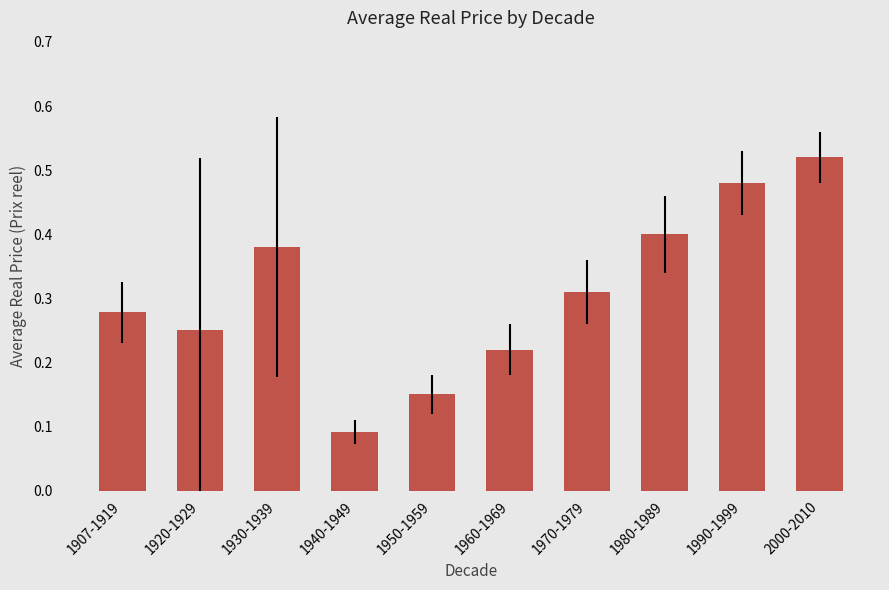

Where is the data nearest to the value 0?

1940-1949